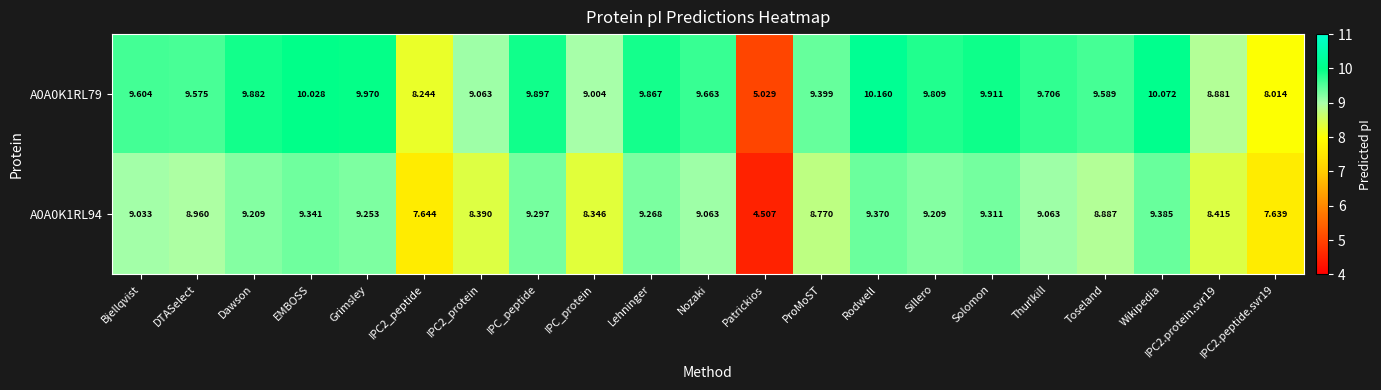

What is the maximum value shown in the chart?

10.2